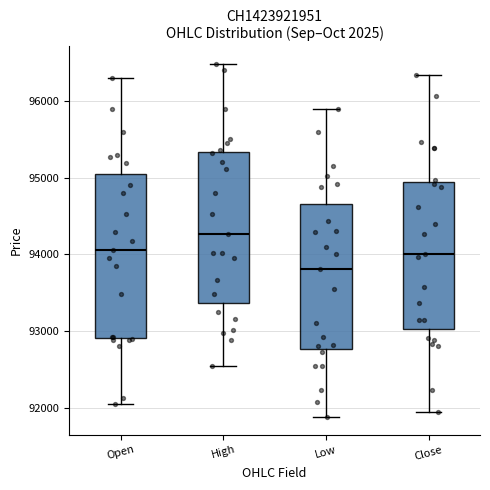

Reading left to right, transcribe this box plot: for each box, give where its median line is, the range the box spans, and where its two whiskers end, as read against the y-axis. The values are not printed on the chart, so give them approximately, as read against the axis.

Open: median 94100, box 92900 to 95100, whiskers 92100 to 96300
High: median 94300, box 93400 to 95300, whiskers 92500 to 96500
Low: median 93800, box 92800 to 94700, whiskers 91900 to 95900
Close: median 94000, box 93000 to 94900, whiskers 92000 to 96300